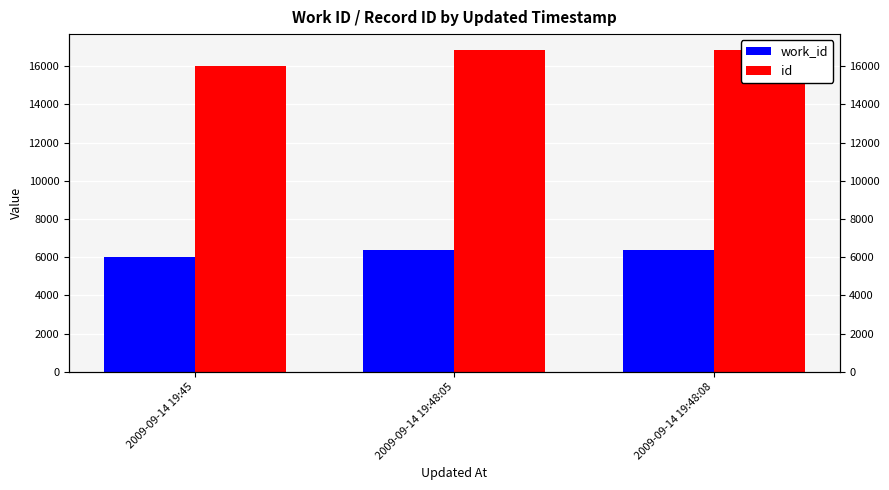

How many values in the work_id series exceed 6355?

1